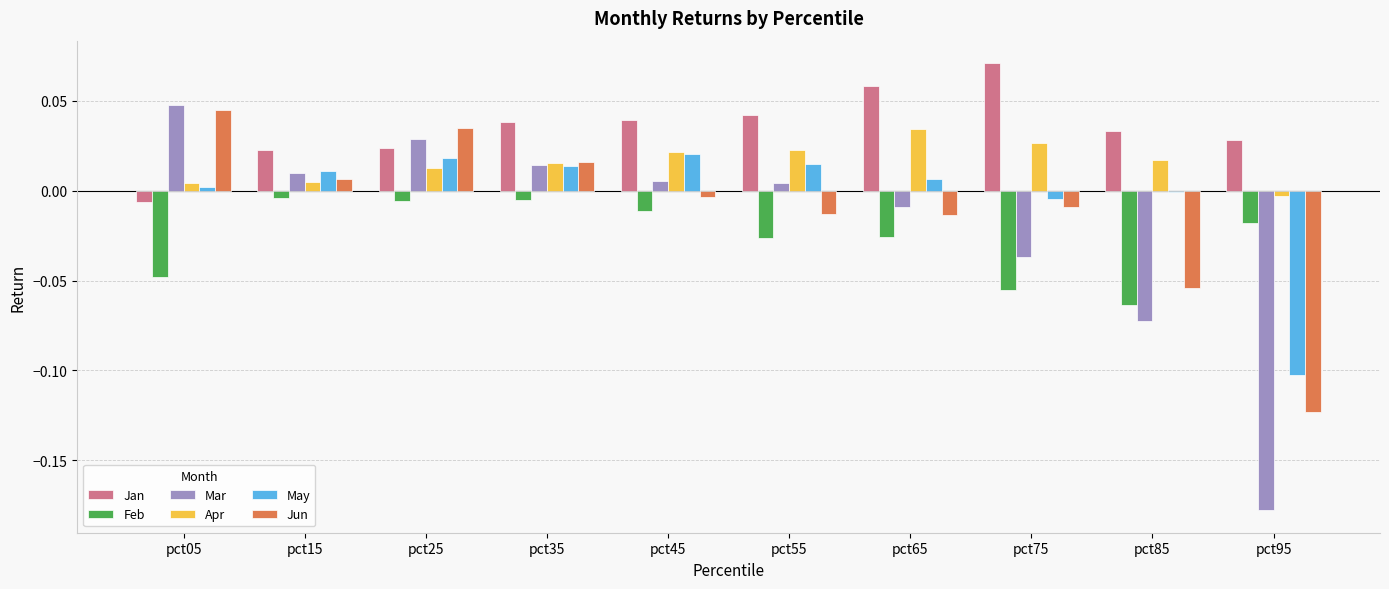

Which series has the widest spread of values?

Mar